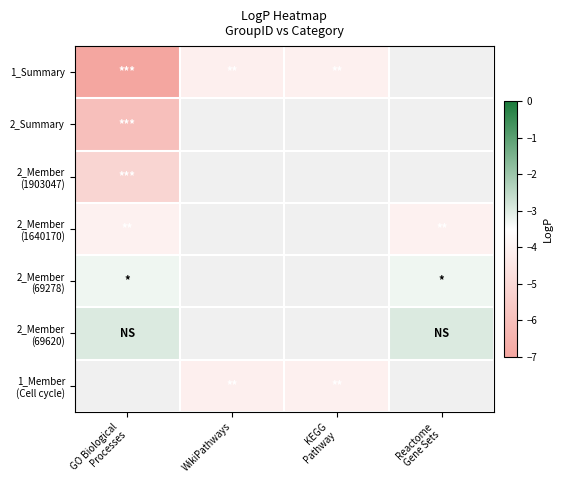

Which category has the lowest value in the 1_Member (Cell cycle) series?

GO Biological Processes